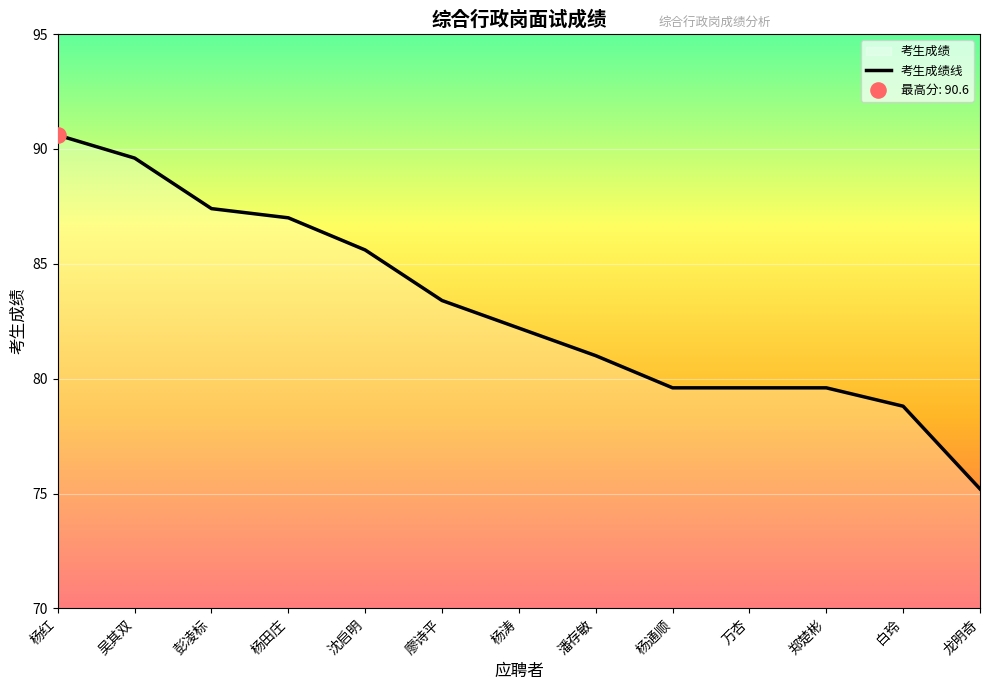

Between 廖诗平 and 杨红, which is larger?

杨红